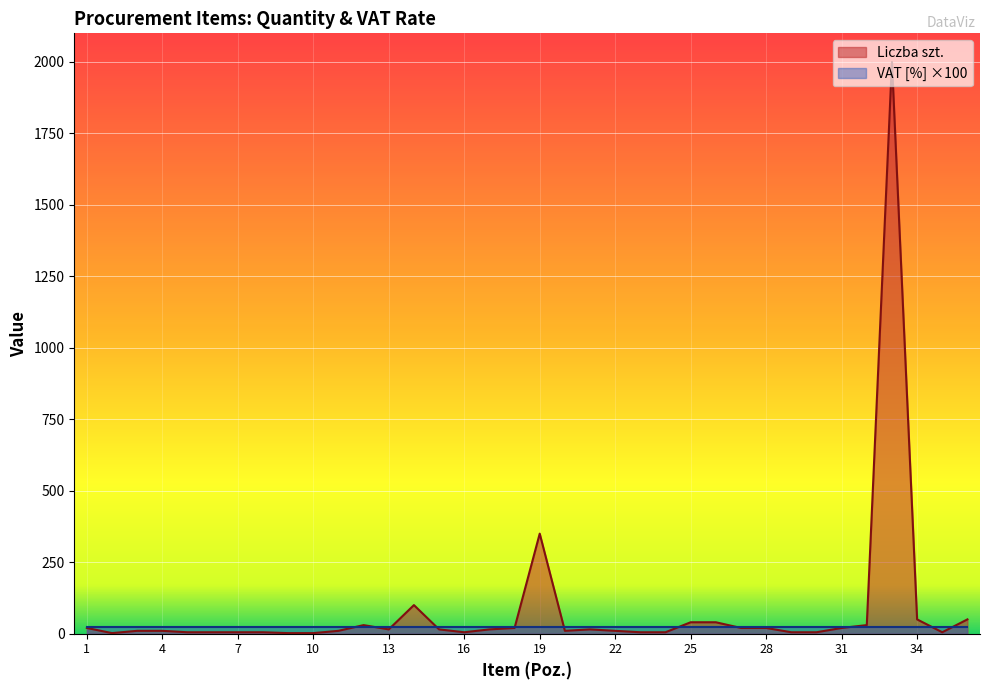

What value does the data have at 15?

15